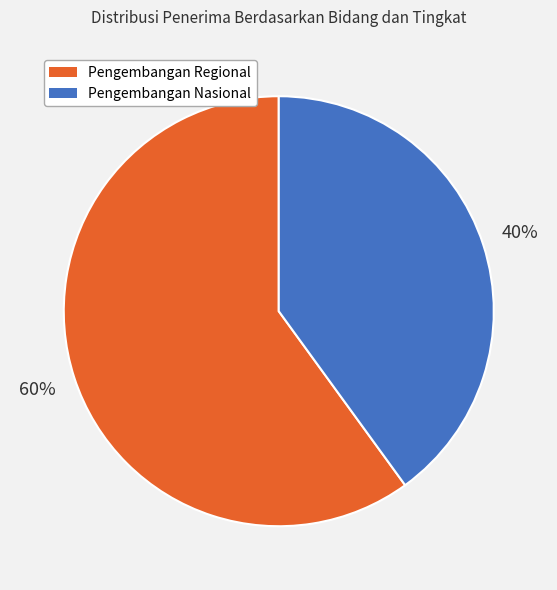

Rank the categories by value from highest to lowest.

Pengembangan Regional, Pengembangan Nasional